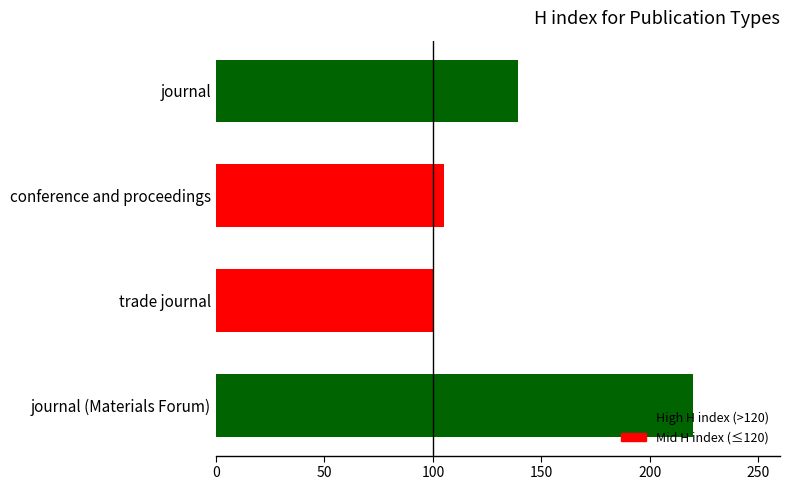

Reading top to bottom, what are all the values shown in this chart?

journal=139	conference and proceedings=105	trade journal=100	journal (Materials Forum)=220